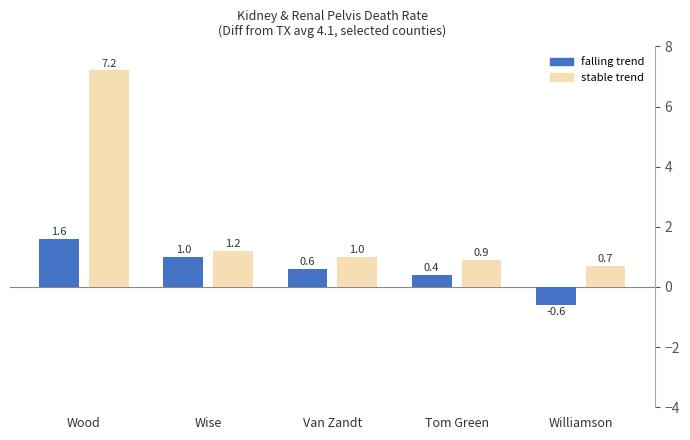

What is the value of the 8th bar from the left?

0.9